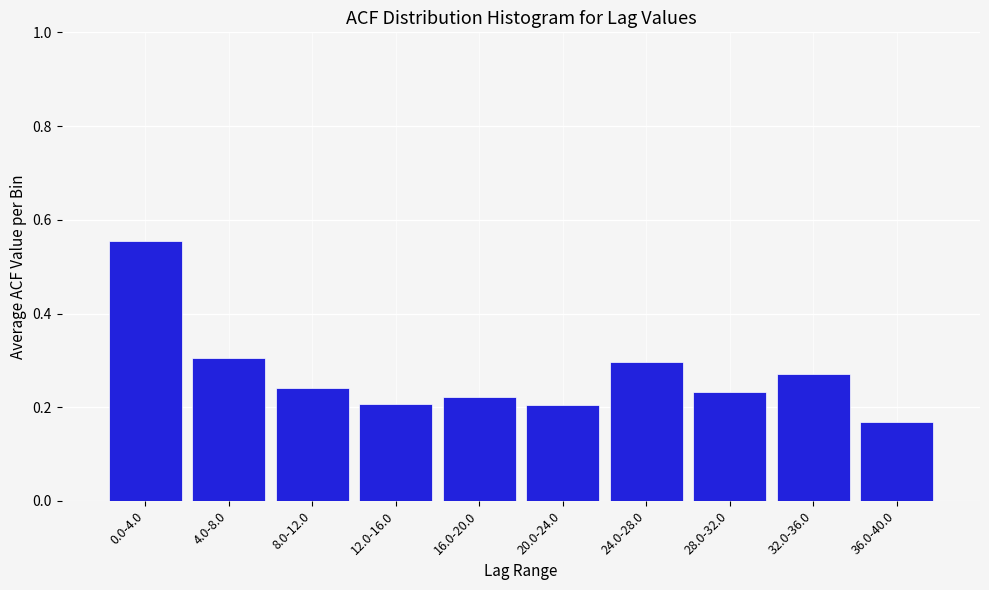

How many values are between 0 and 1?

10